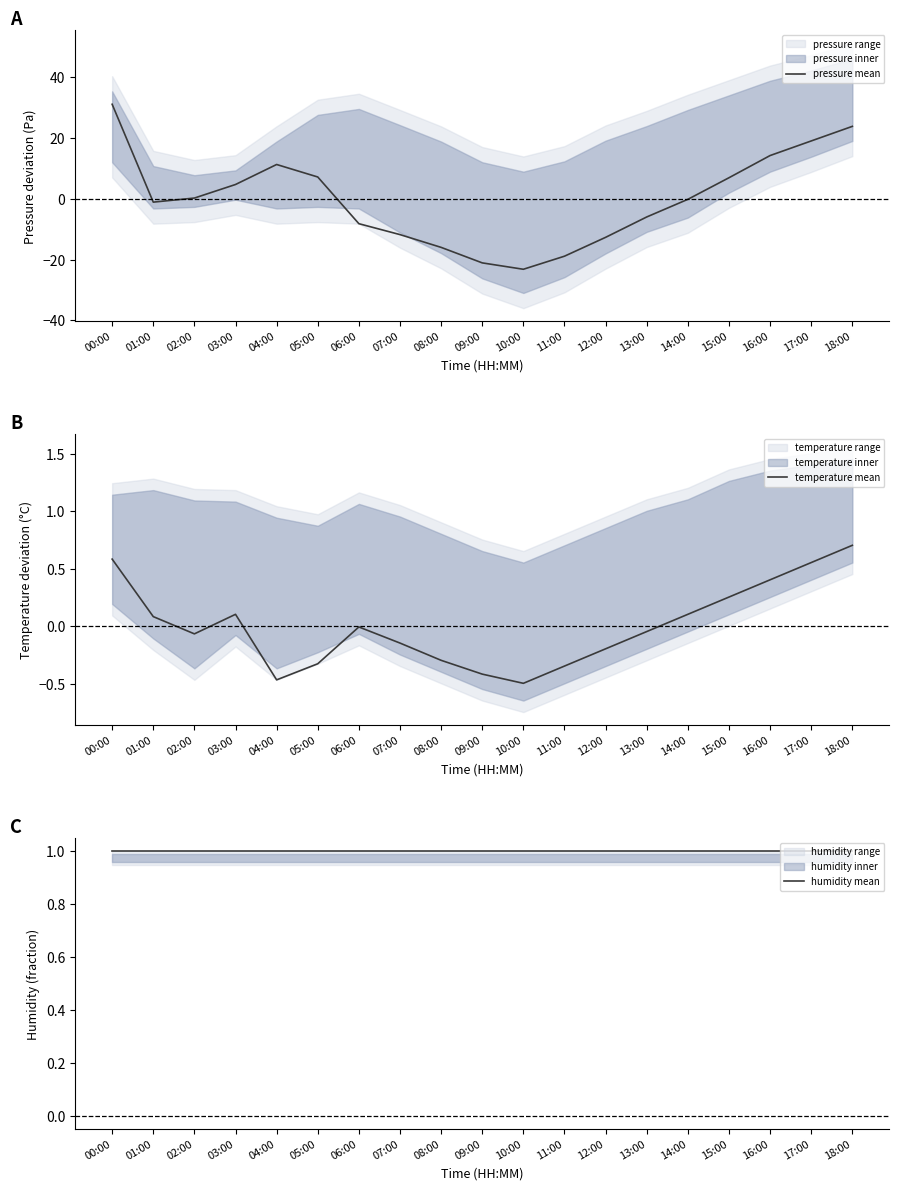

What is the label of the 4th point from the left?

03:00